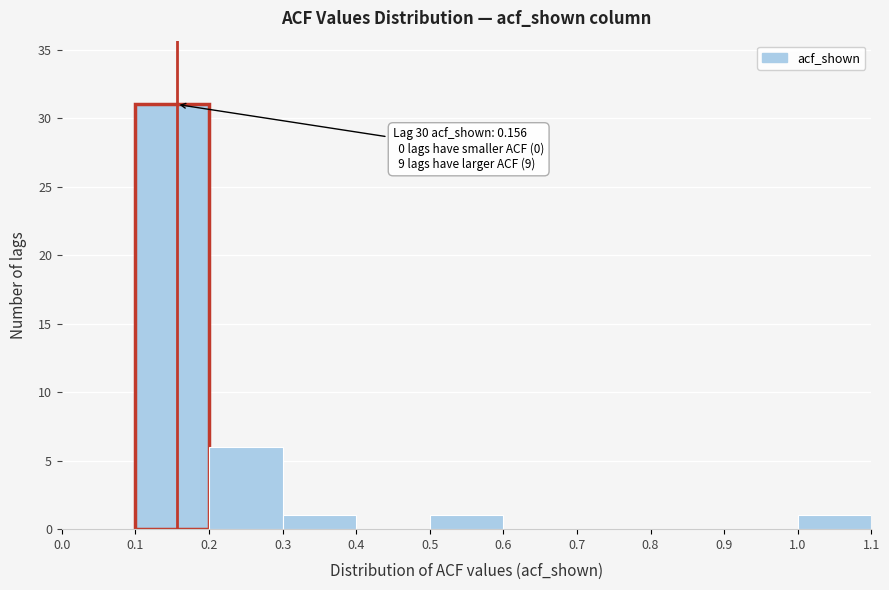

Over which range of the x-axis is the bar tallest?

0.1 to 0.2